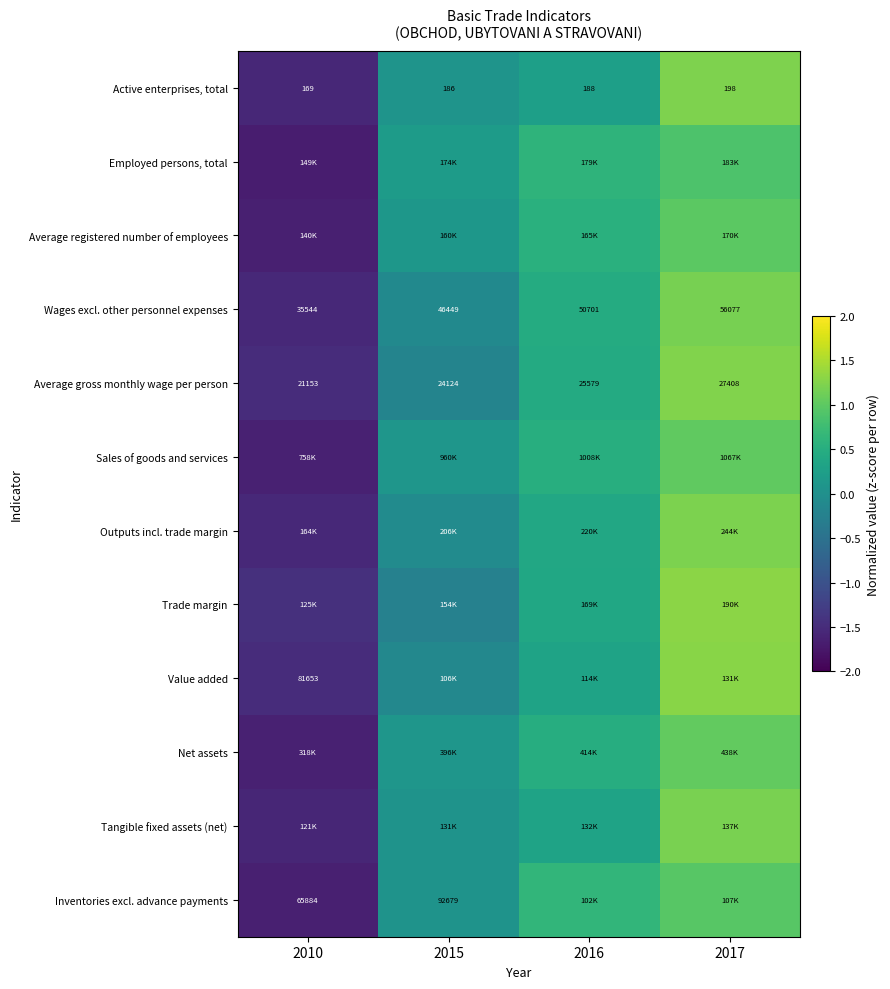

Rank the categories by Inventories excl. advance payments value from lowest to highest.

2010, 2015, 2016, 2017